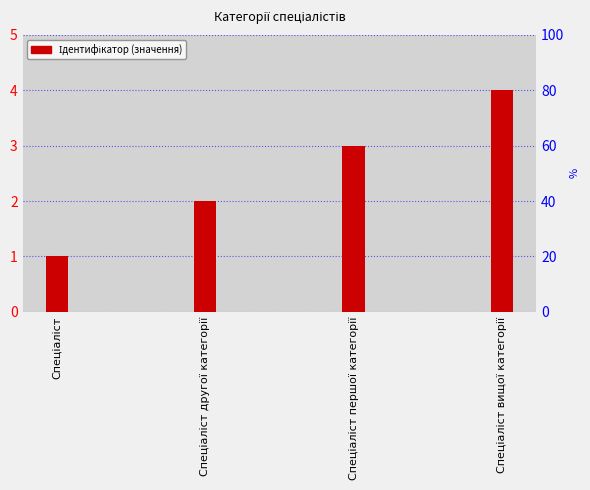

What is the greatest value displayed?

4